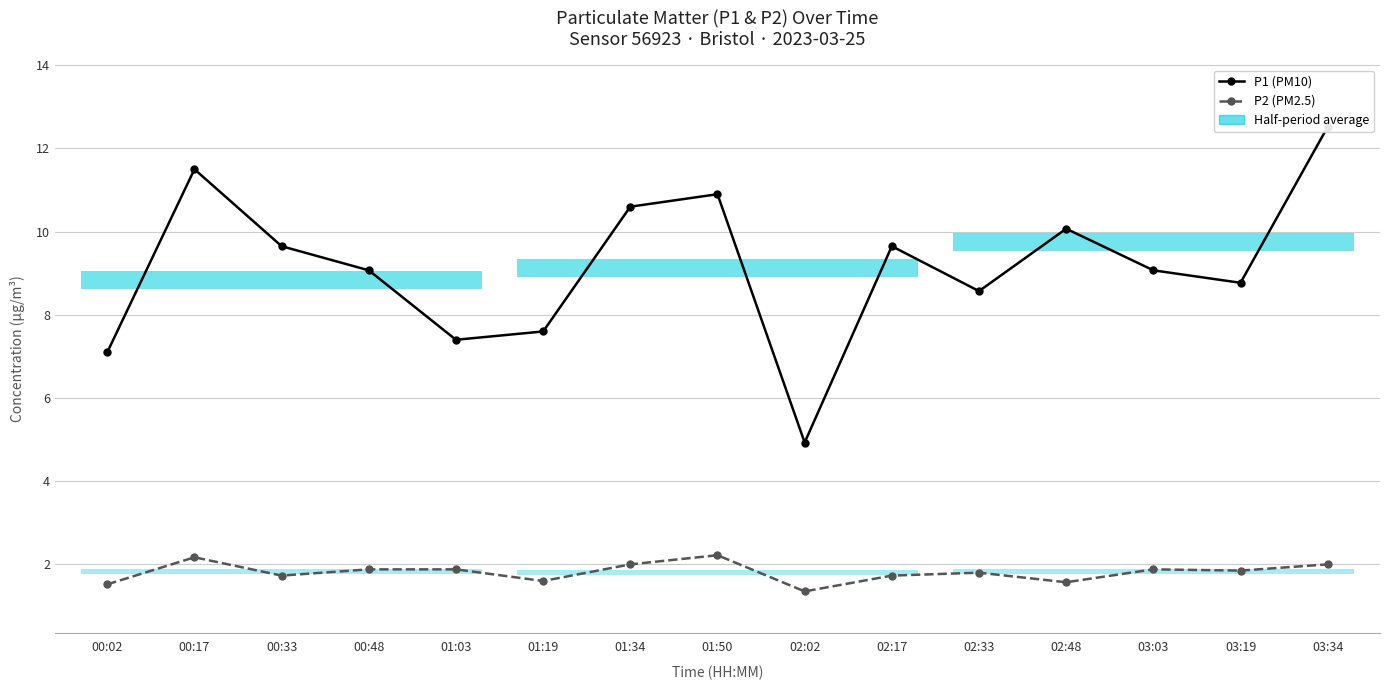

The P2 (PM2.5) series shows 2.9 at 00:33. True or false?

False